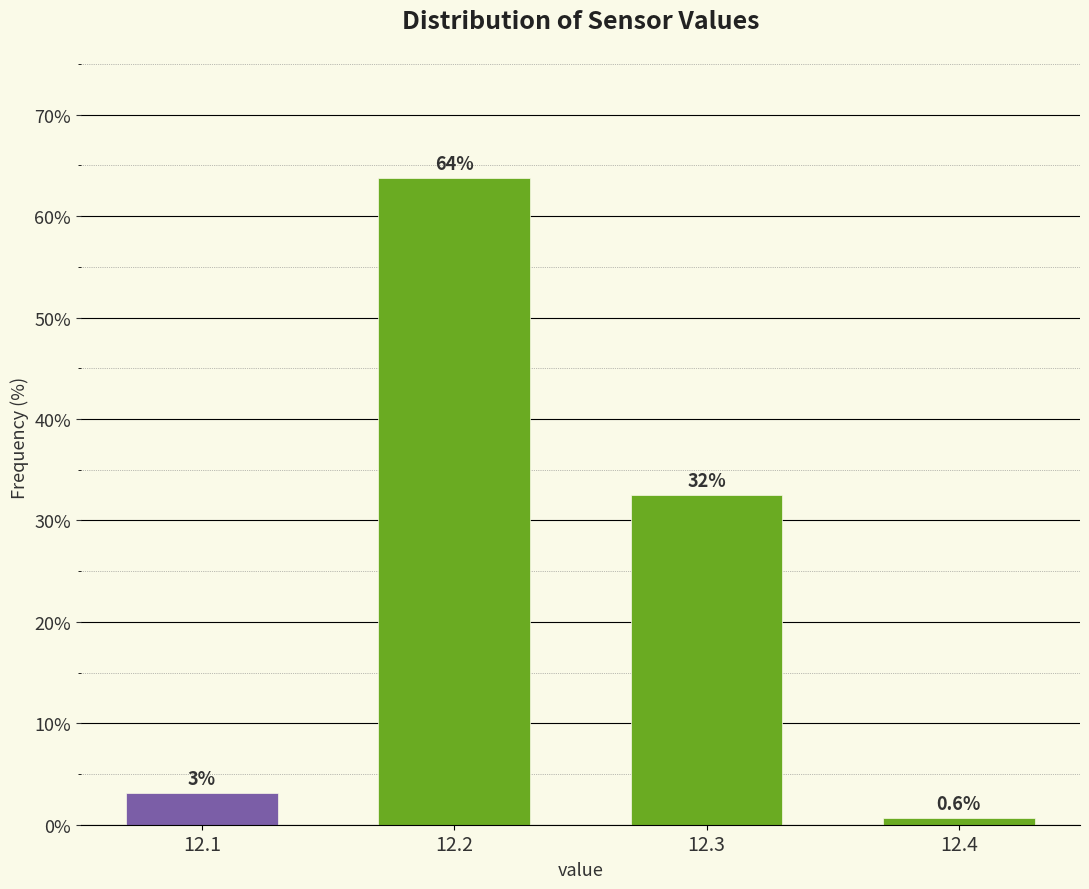

What is the value of the 3rd bar from the left?

32.5